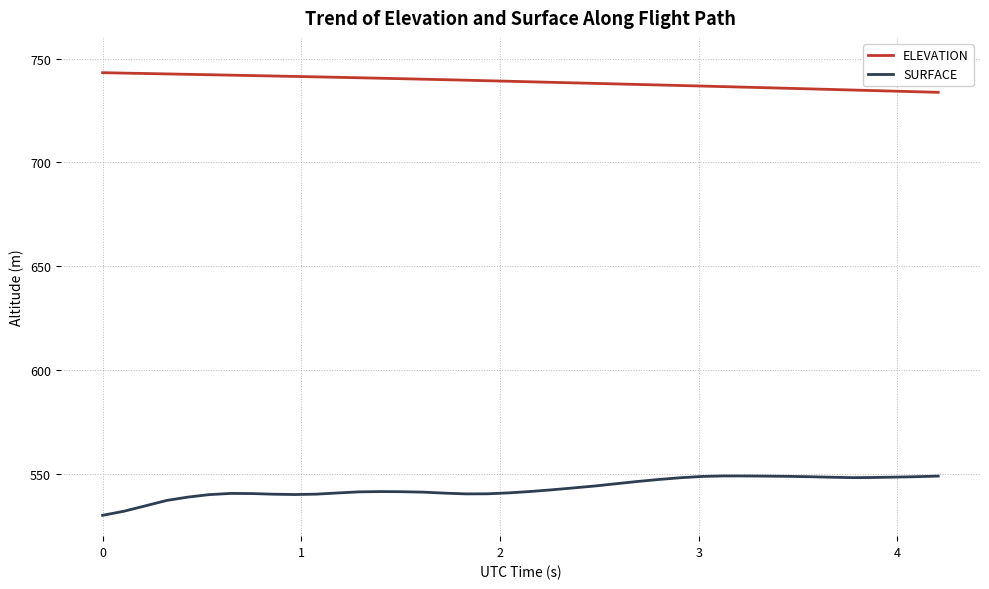

What is the difference between the maximum and minimum values in the ELEVATION series?

9.5